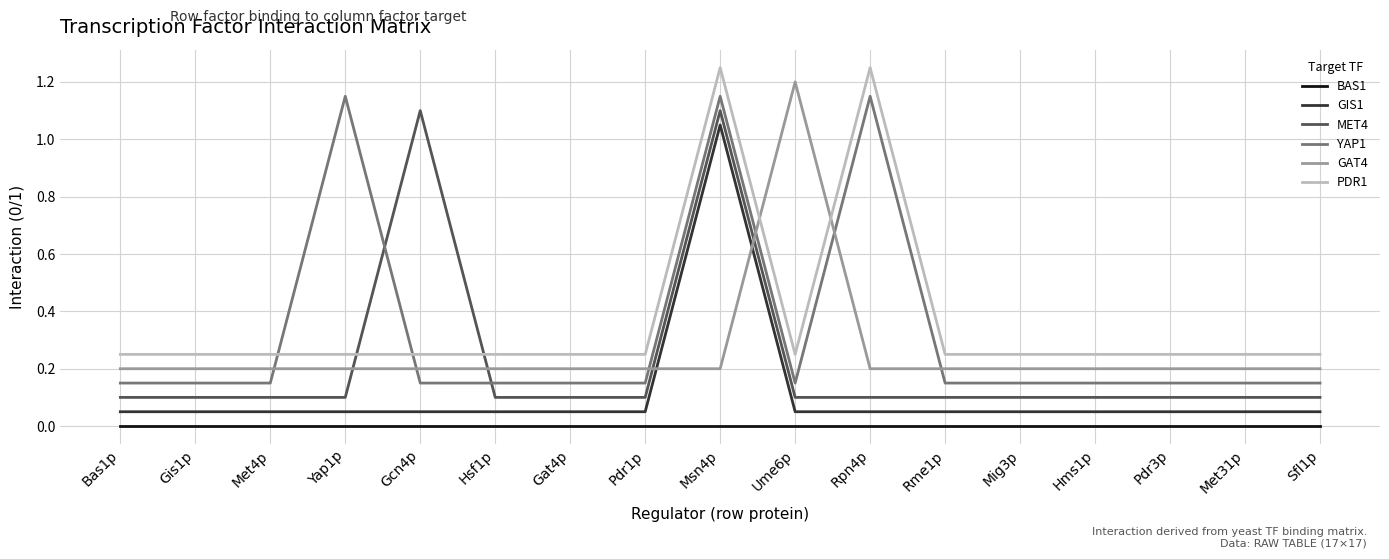

How many distinct data groups are displayed?

6